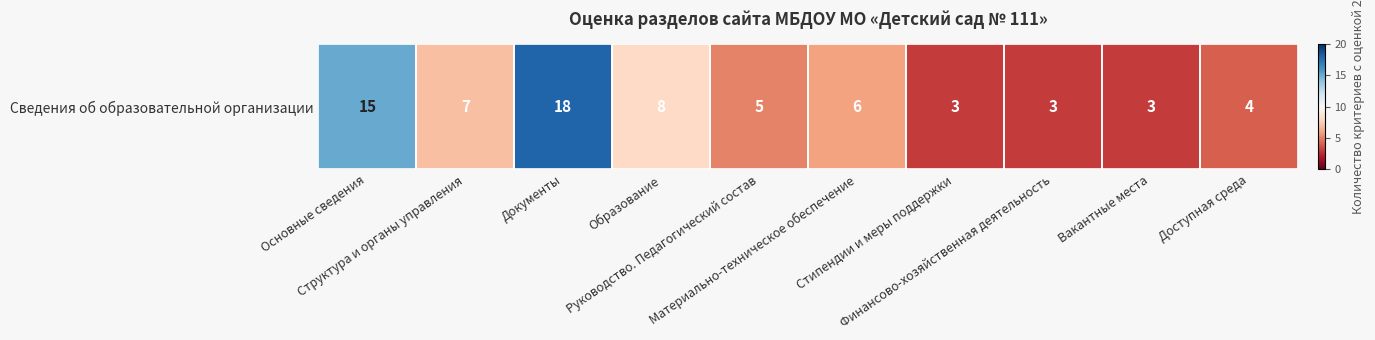

Rank the categories by value from lowest to highest.

Стипендии и меры поддержки, Финансово-хозяйственная деятельность, Вакантные места, Доступная среда, Руководство. Педагогический состав, Материально-техническое обеспечение, Структура и органы управления, Образование, Основные сведения, Документы